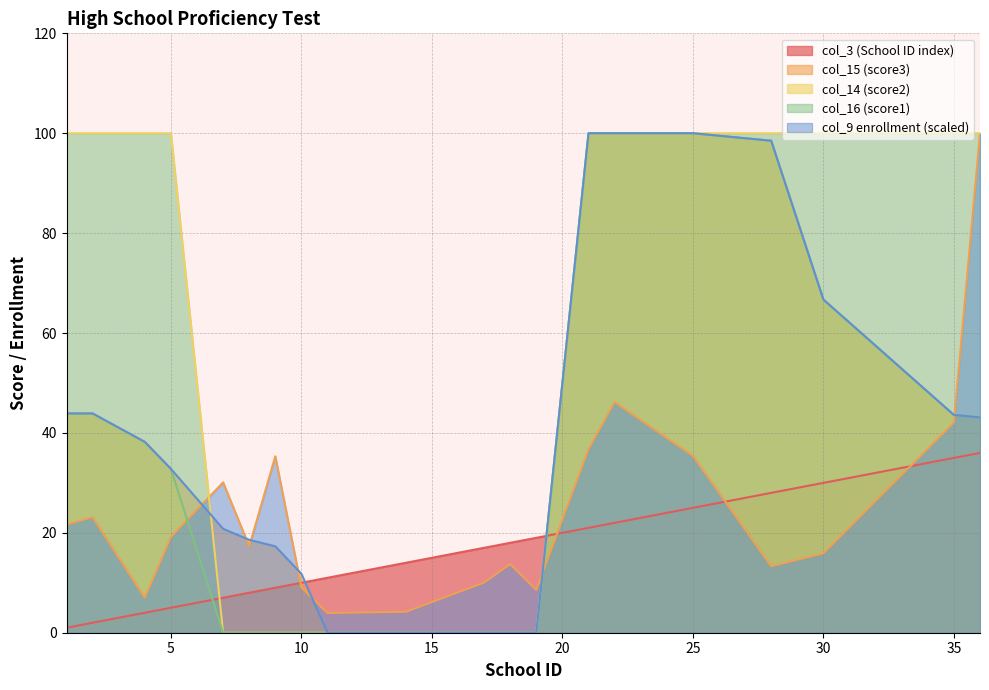

True or false: col_14 (score2) and col_16 (score1) intersect in this chart.

False